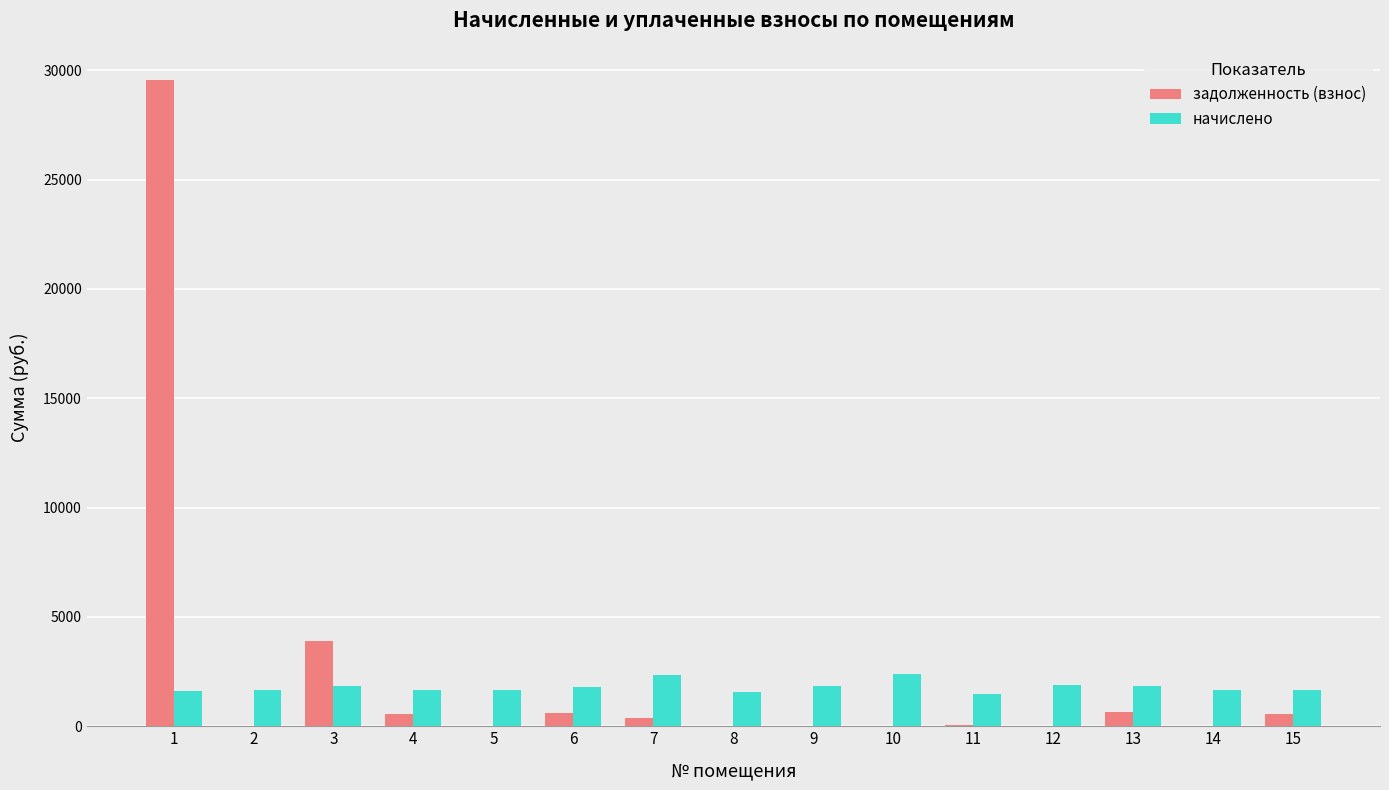

What is the maximum value shown in the chart?

29545.1